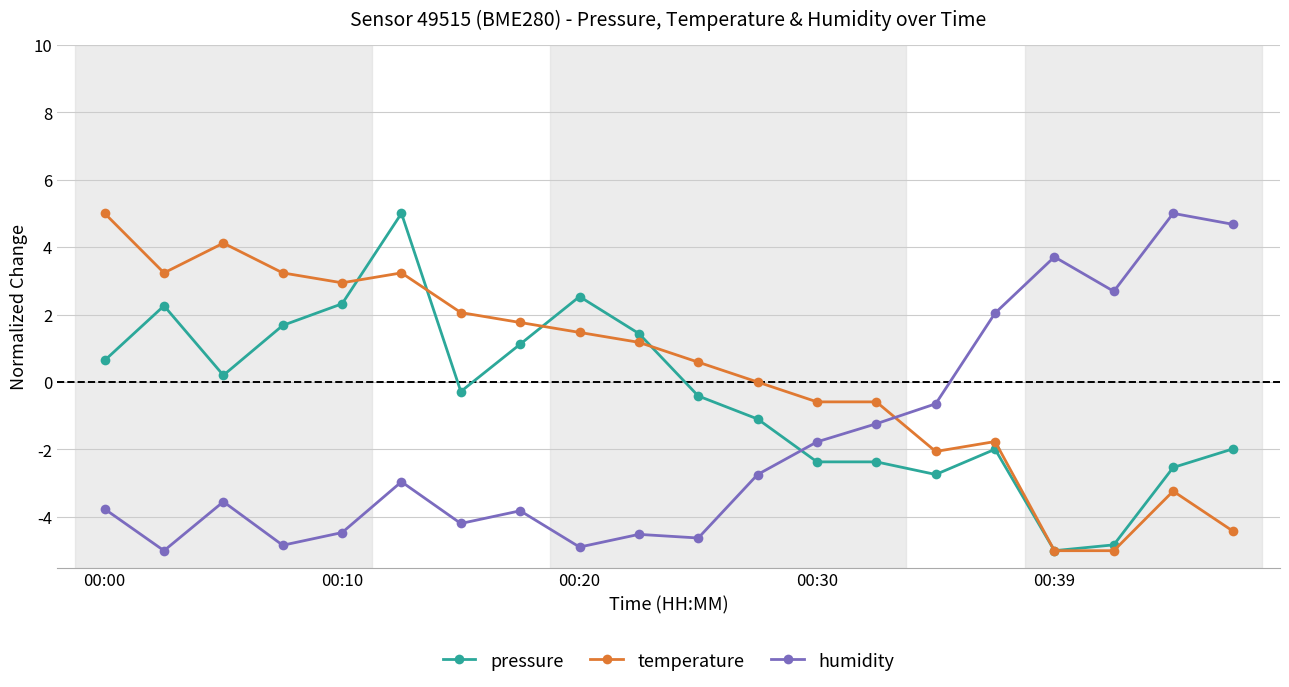

What is the value of the humidity point at the 13th from the left?

-1.8